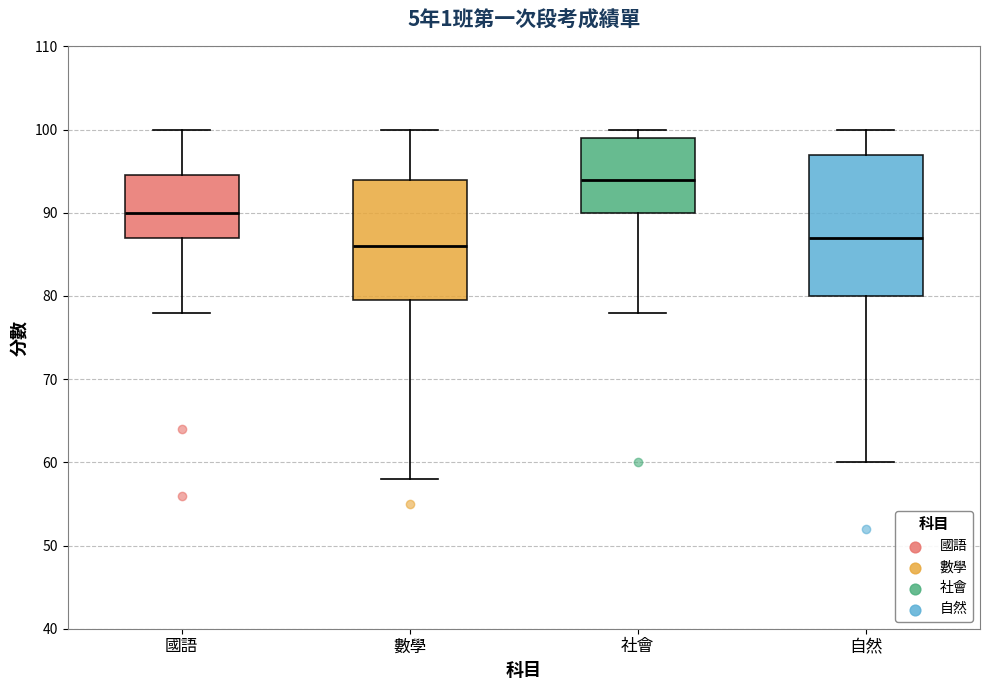

Comparing the boxes themselves (not the whiskers), which one is the tallest?

自然